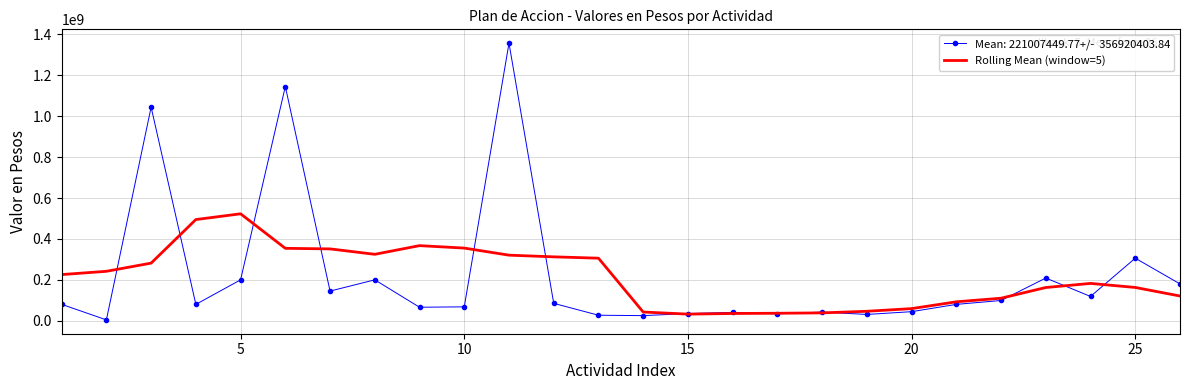

What is the greatest value displayed?

1356871847.0